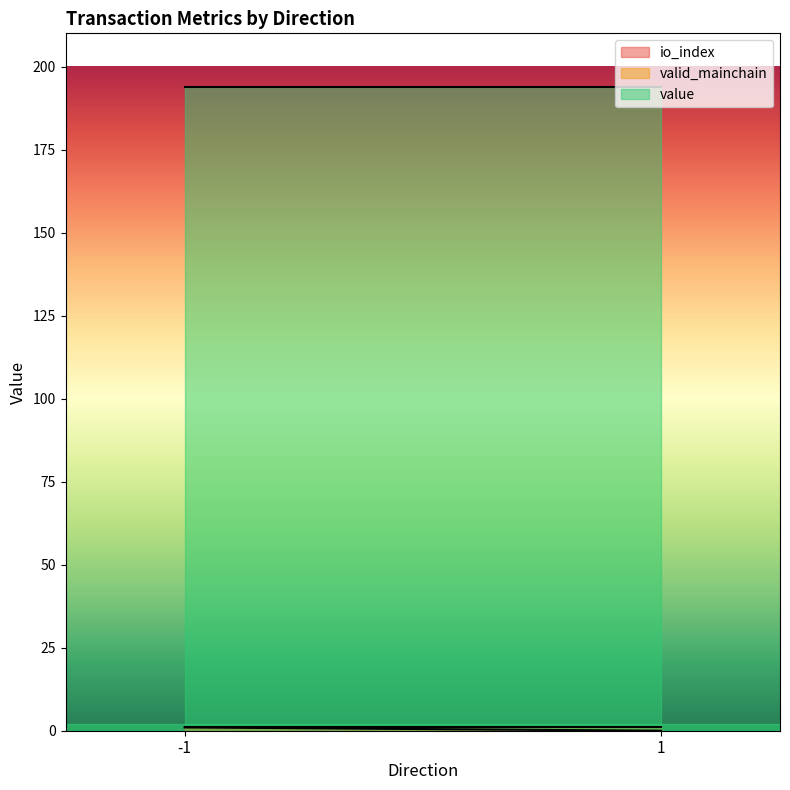

True or false: valid_mainchain and io_index cross at least once.

False